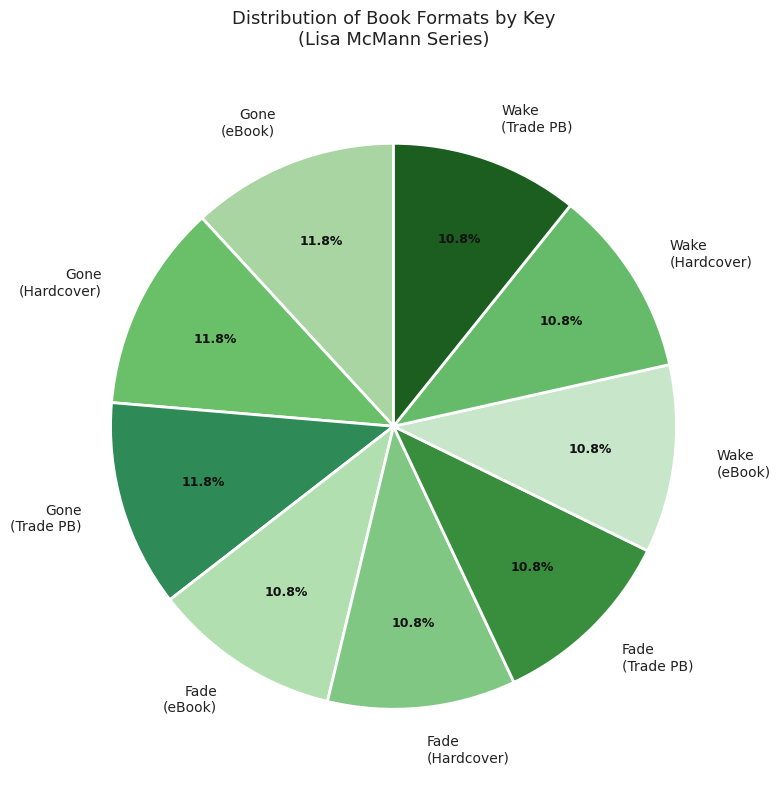

Which has a higher value, Fade (eBook) or Gone (eBook)?

Gone (eBook)